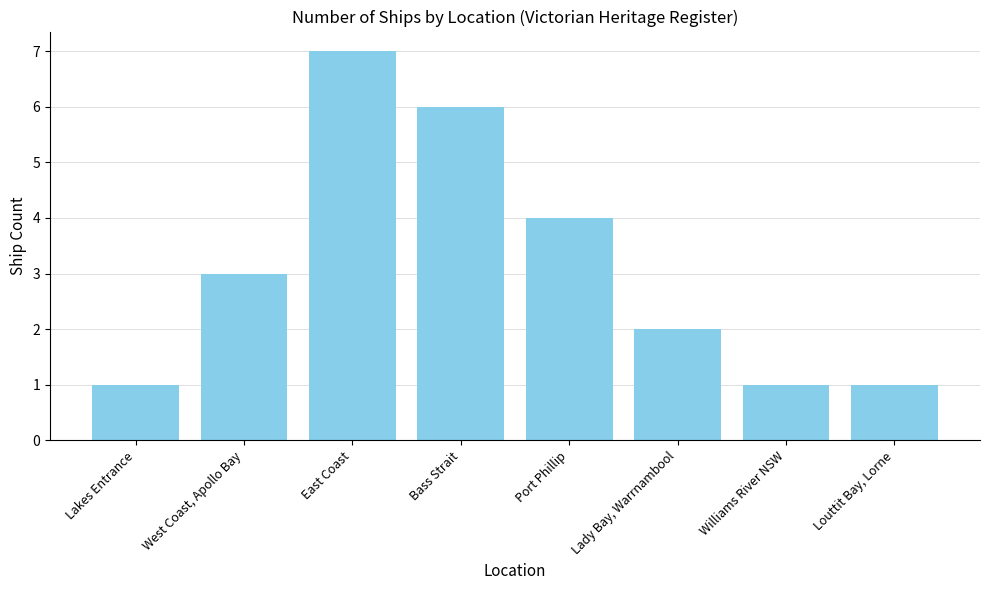

What value does the data have at Williams River NSW?

1